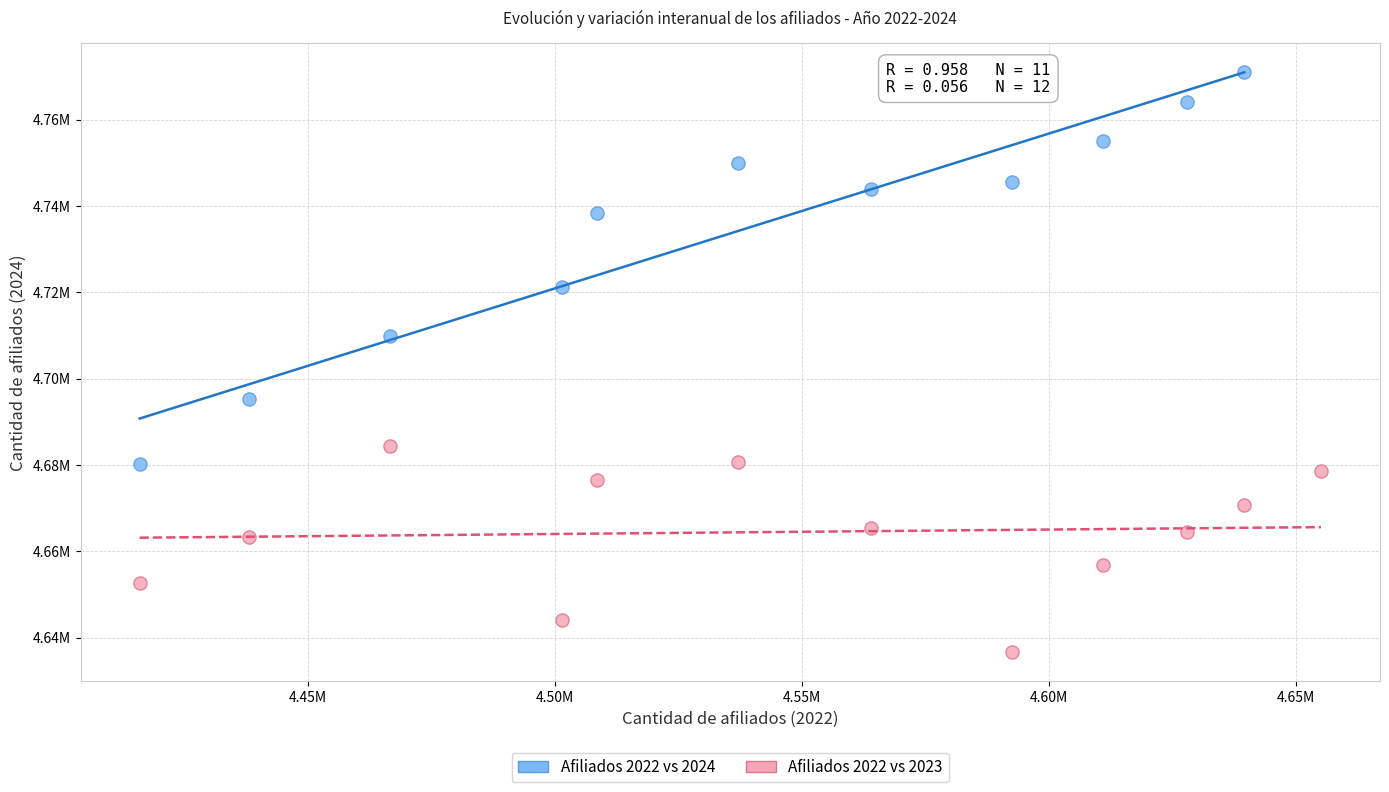

What are all the series names shown in the legend?

Afiliados 2022 vs 2024, Afiliados 2022 vs 2023